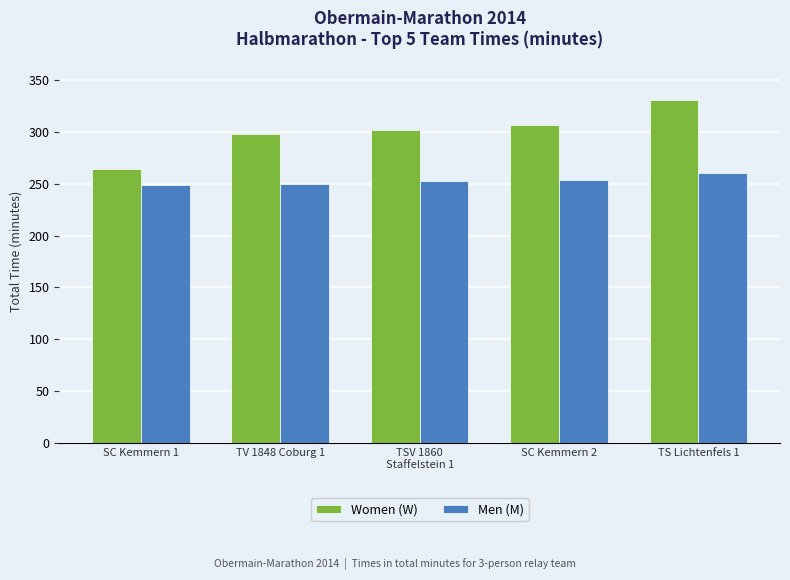

What is the sum of all Men (M) values?

1266